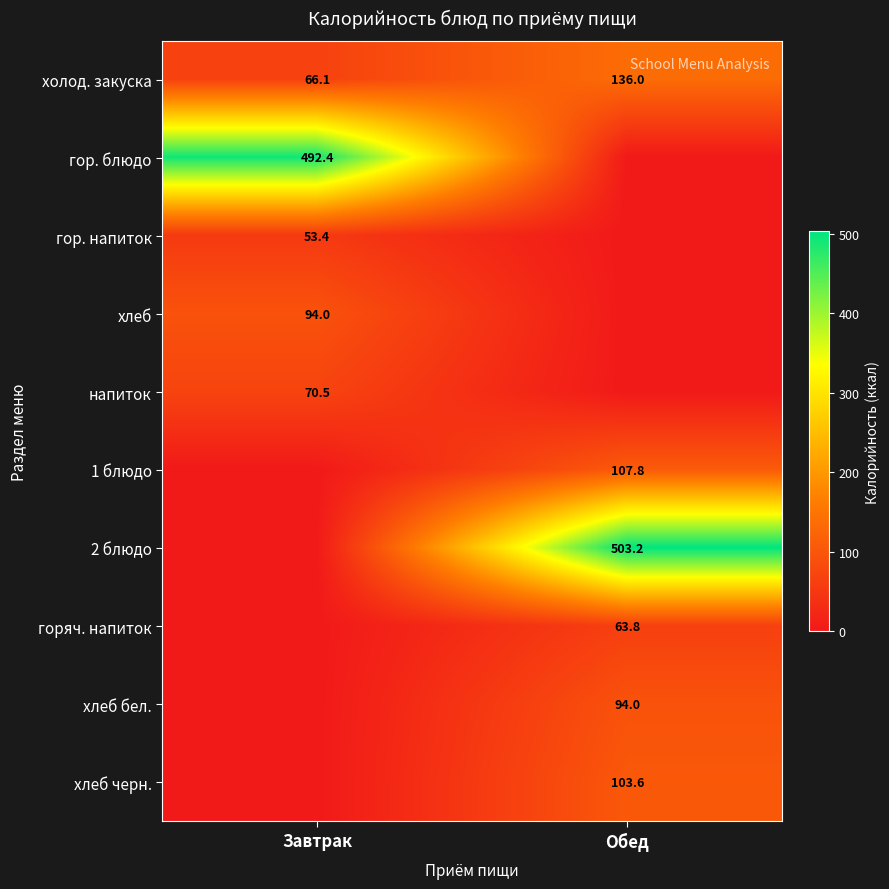

At which category is the sum across all series the highest?

Обед